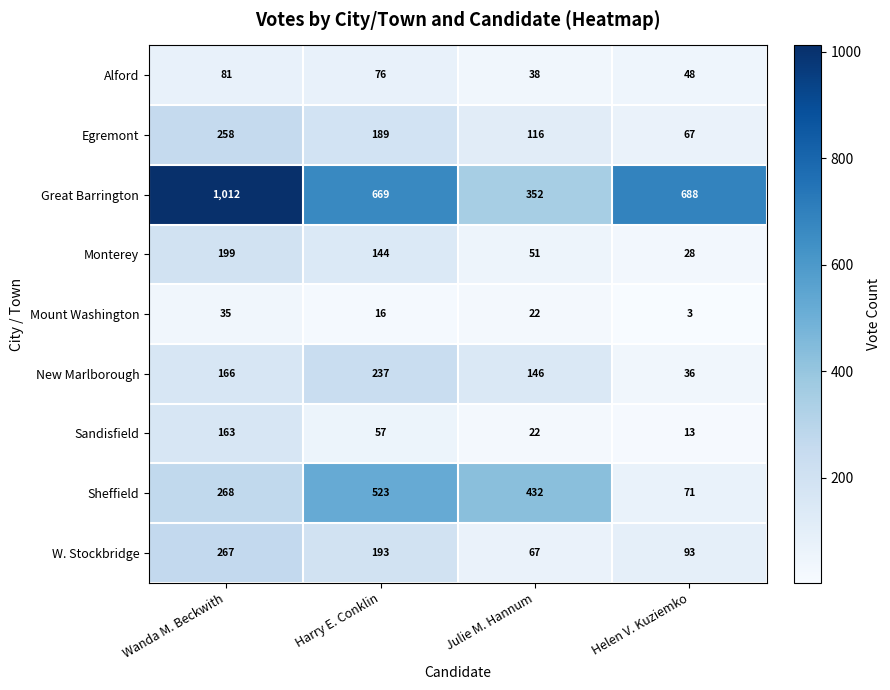

Count the W. Stockbridge values in the range 93 to 267.

3